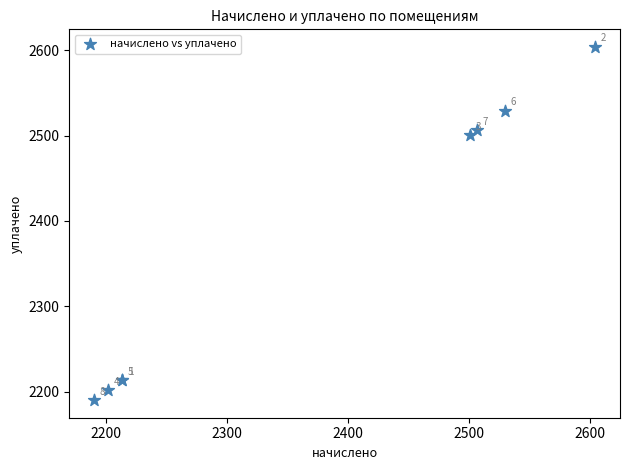

What Y value in the scatter plot is closest to 2396?

2500.4